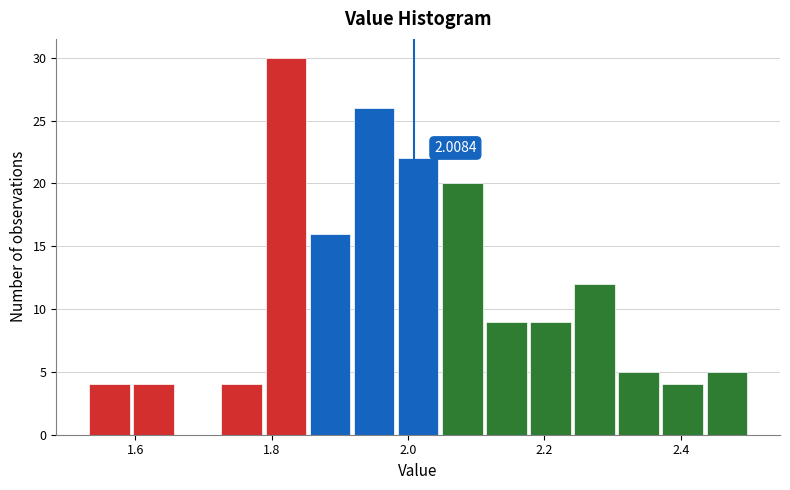

Around what value on the x-axis is the tallest bar? Give the approximate position of its centre, as read against the axis.

1.82